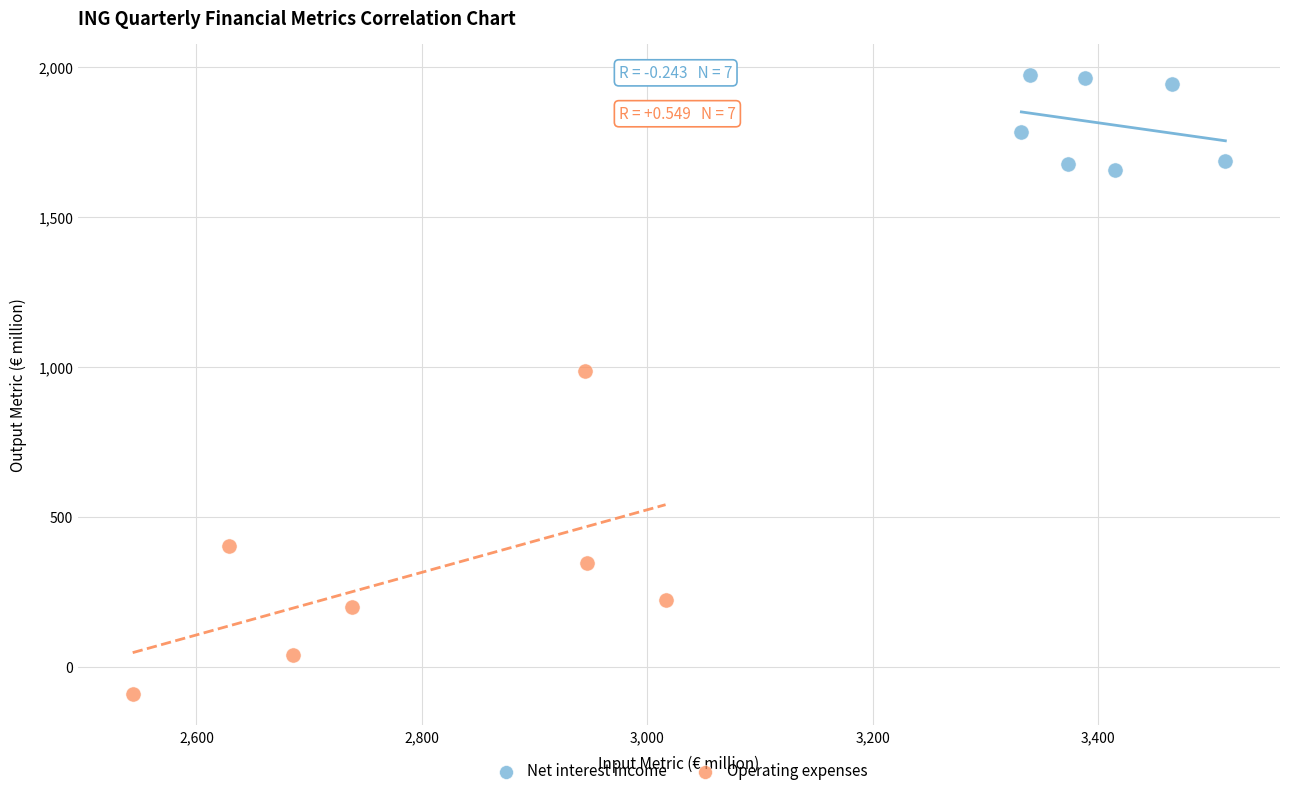

Which series reaches the maximum Y coordinate?

Net interest income